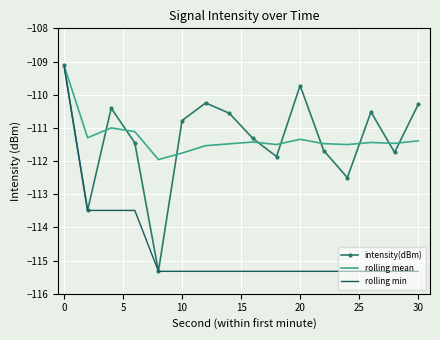

What is the highest value of the rolling min series?

-109.1